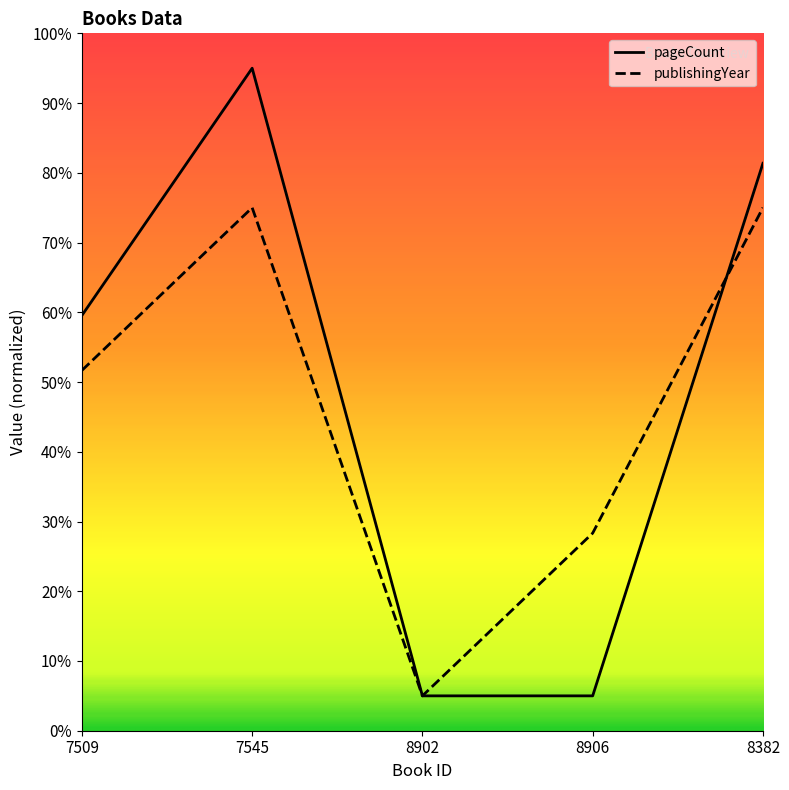

List the series in order of their peak value, lowest first.

publishingYear, pageCount